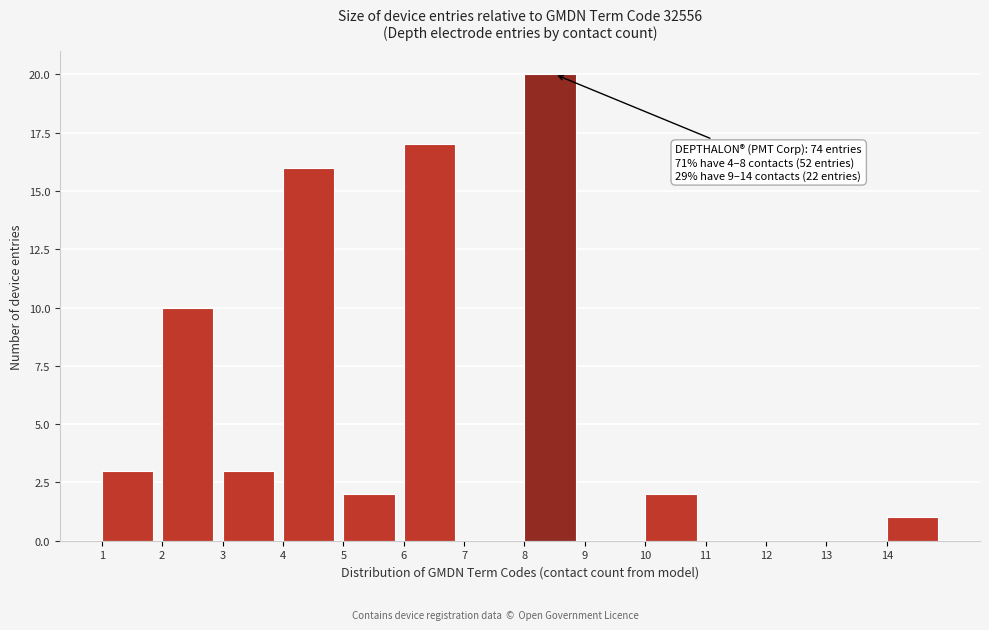

Which range on the x-axis has the tallest bar?

8 to 9